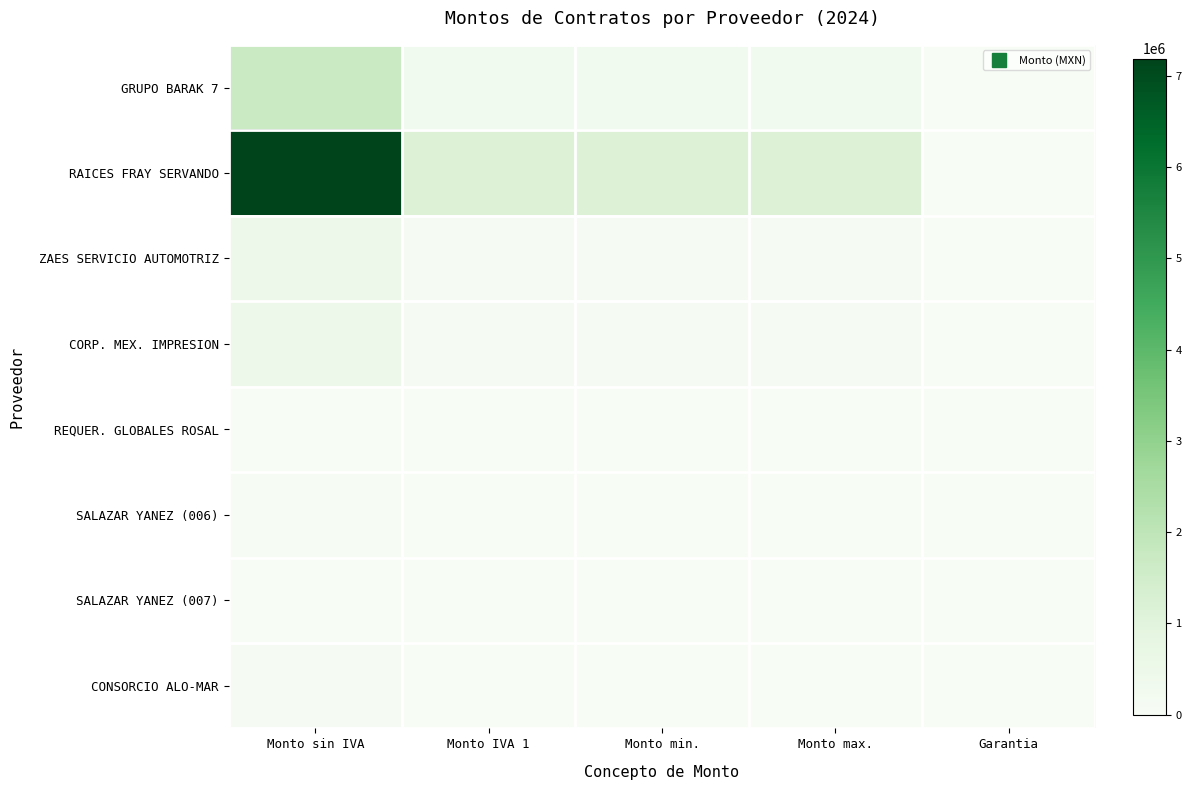

Rank the series by their maximum value, from highest to lowest.

RAICES FRAY SERVANDO, GRUPO BARAK 7, ZAES SERVICIO AUTOMOTRIZ, CORP. MEX. IMPRESION, CONSORCIO ALO-MAR, SALAZAR YANEZ (006), SALAZAR YANEZ (007), REQUER. GLOBALES ROSAL